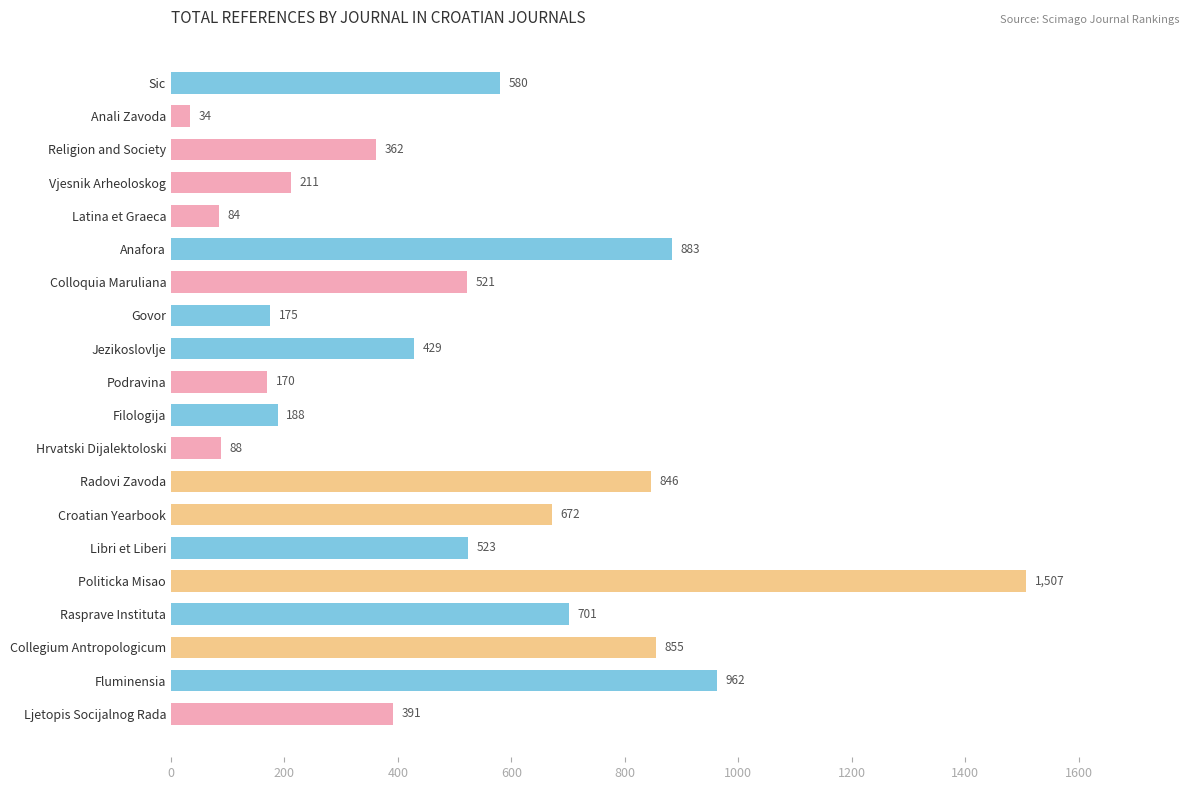

What is the value of the 10th bar from the top?

170